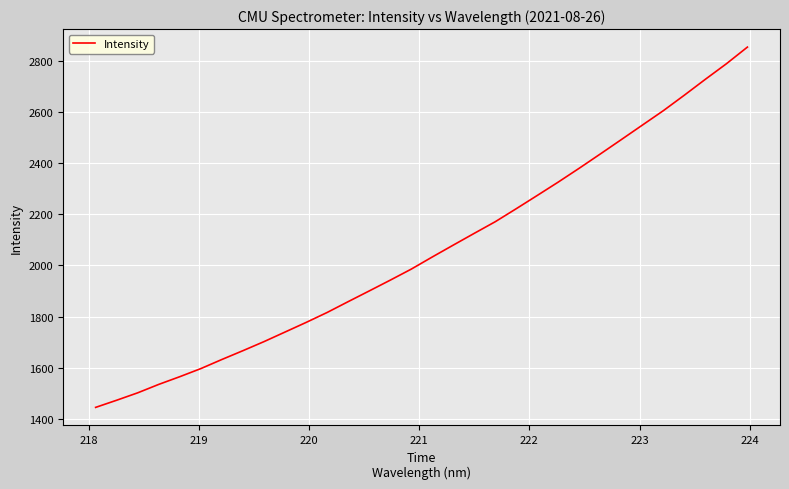

What is the greatest value displayed?

2853.2